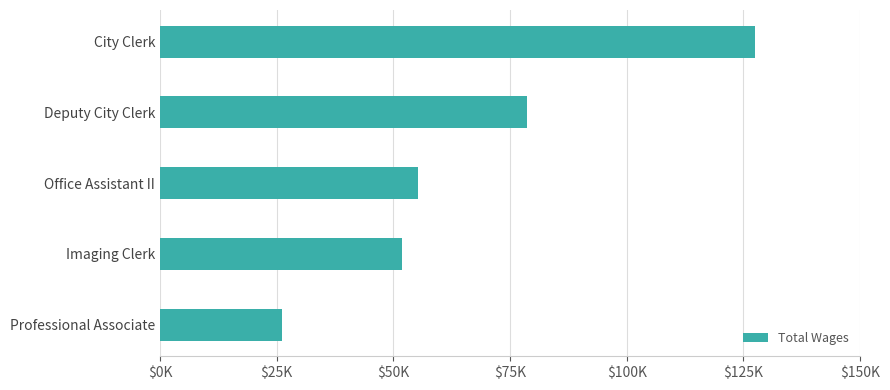

Which label corresponds to the smallest value in the chart?

Professional Associate